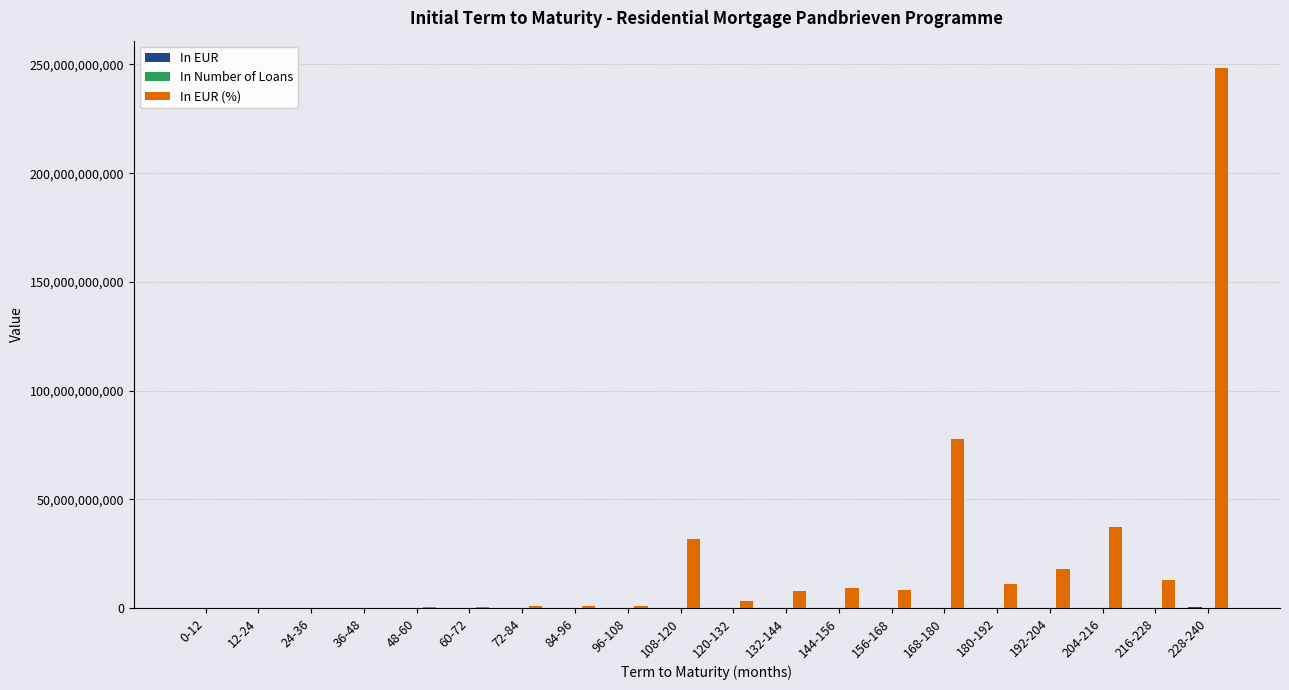

How many groups of bars are there?

20